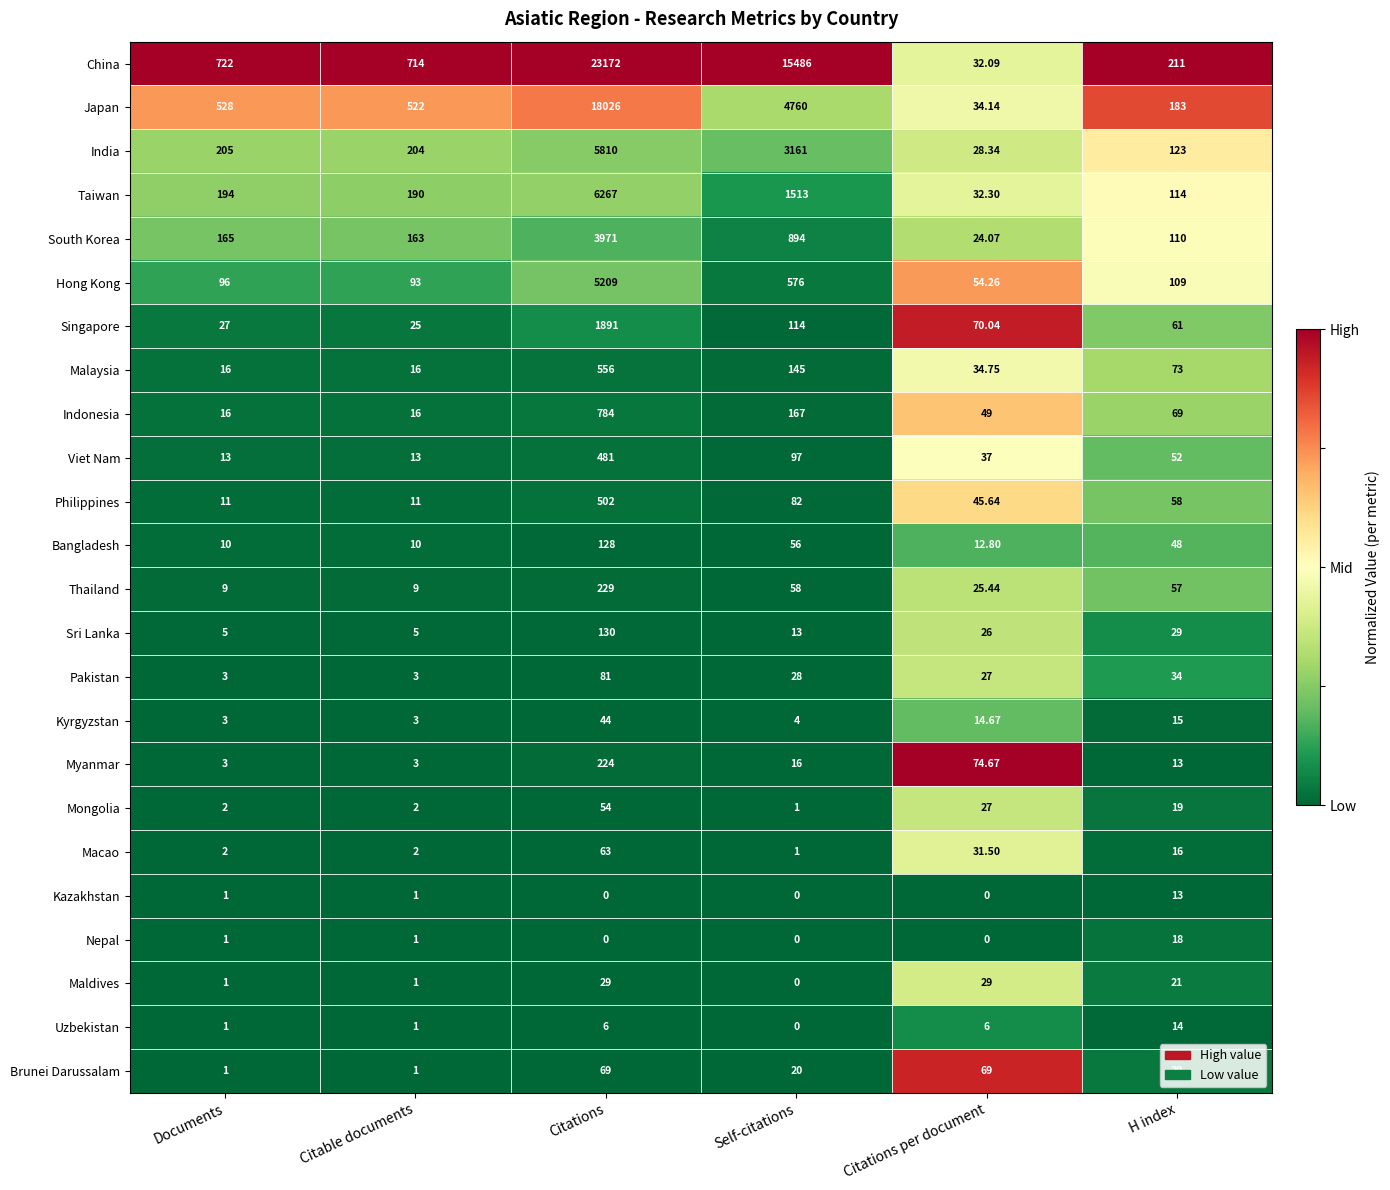

Which series changed the most between Documents and Citations per document?

China